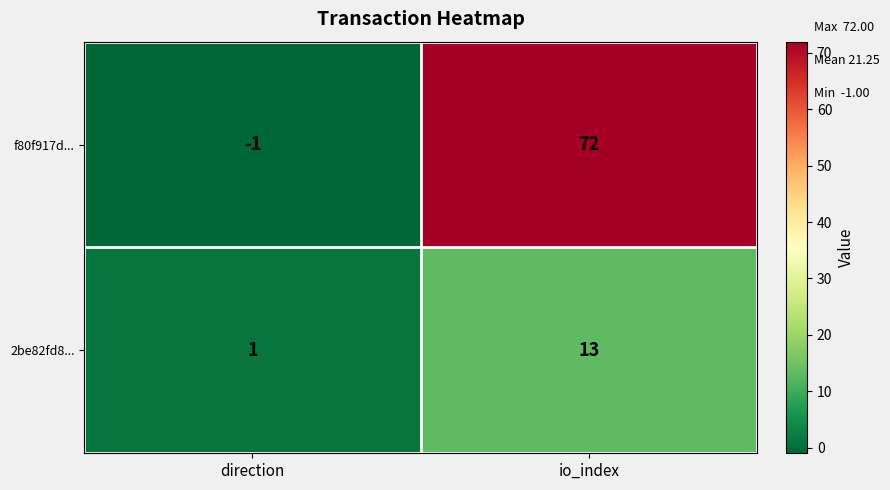

Reading left to right, list all the values displayed in this chart.

f80f917d...: direction=-1	io_index=72
2be82fd8...: direction=1	io_index=13